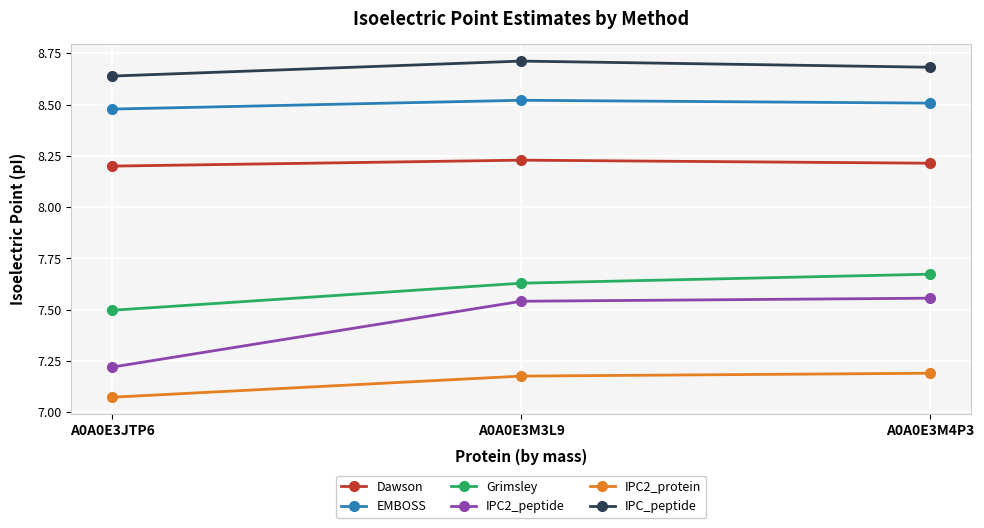

What is the label of the 1st point from the left?

A0A0E3JTP6